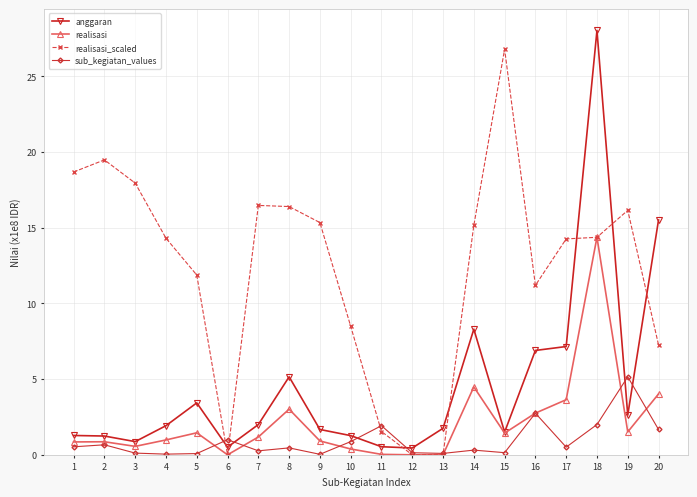

Is this an area chart (filled region under the line)?

No